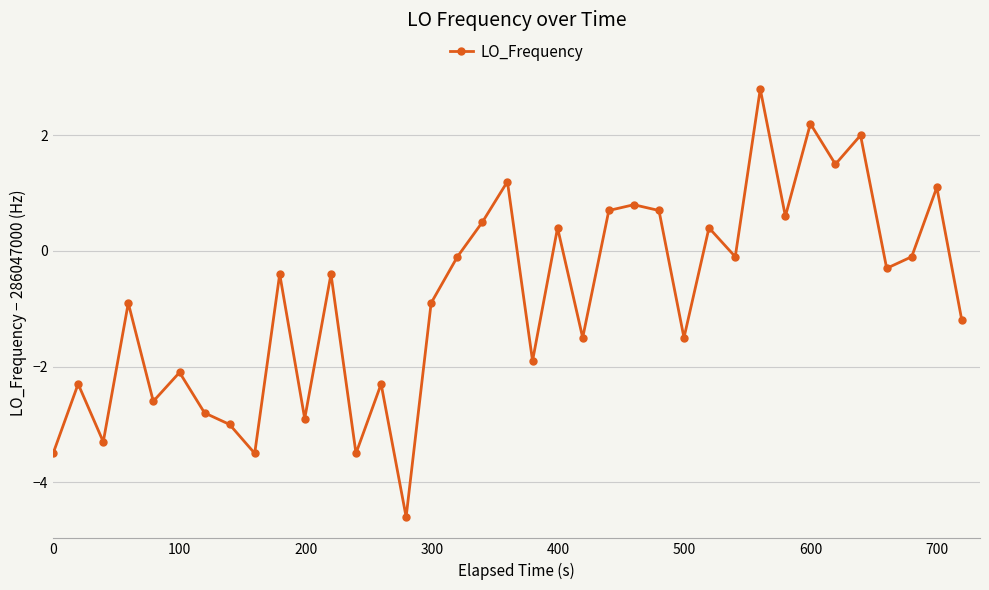

What is the average value?

-0.8